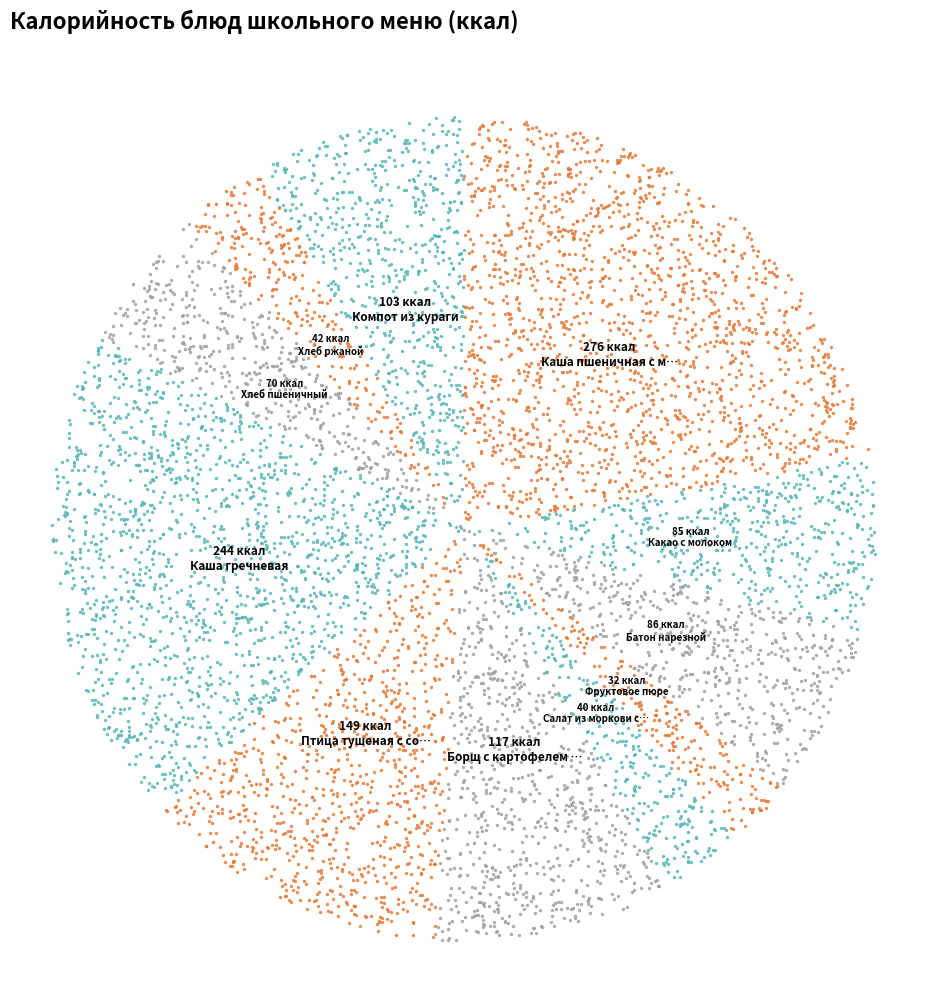

Is there a majority slice in this chart?

No